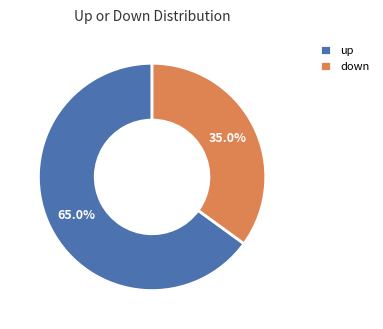

What is the ratio of the value at up to the value at down?

1.9